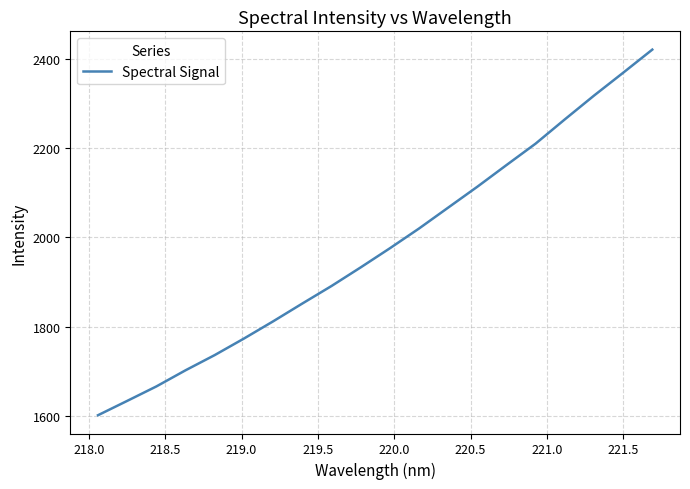

What is the greatest value displayed?

2421.3